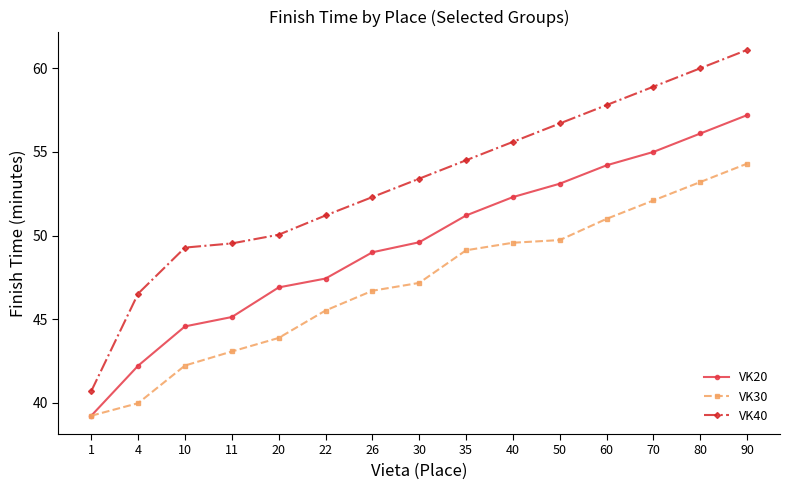

True or false: VK40 has more than 1 points higher than both neighbors.

False